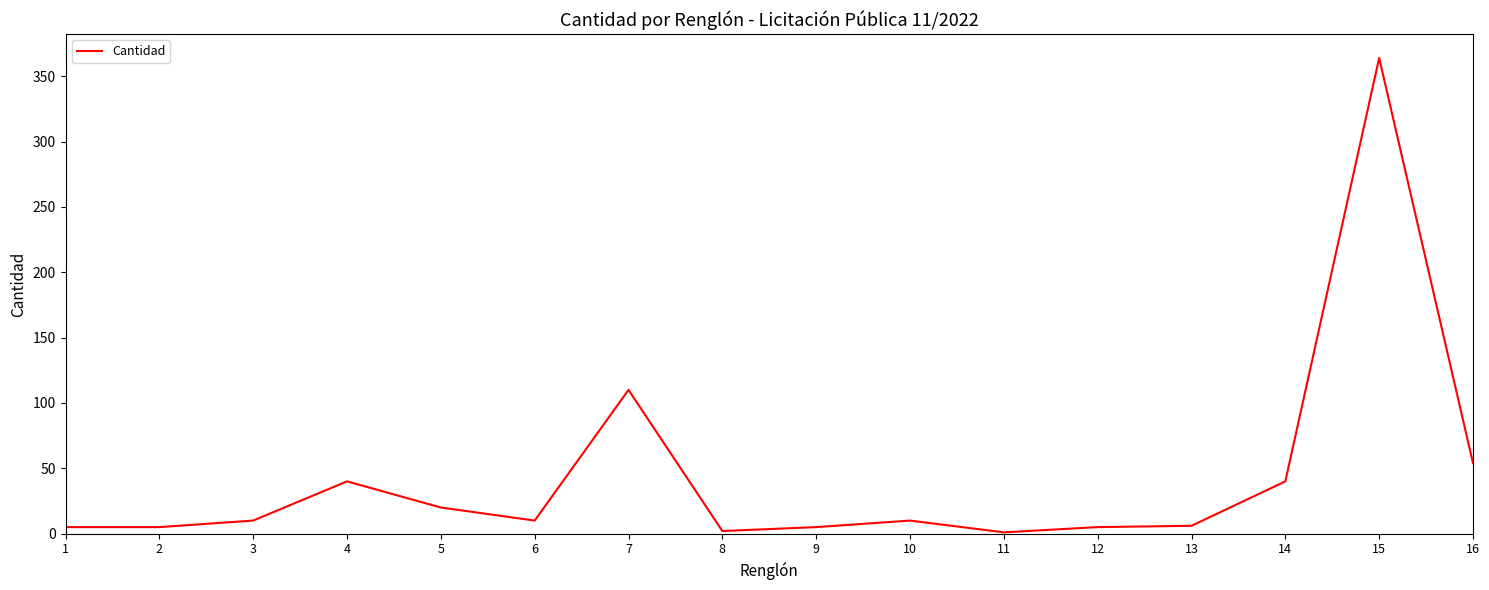

Which label corresponds to the largest value in the chart?

15